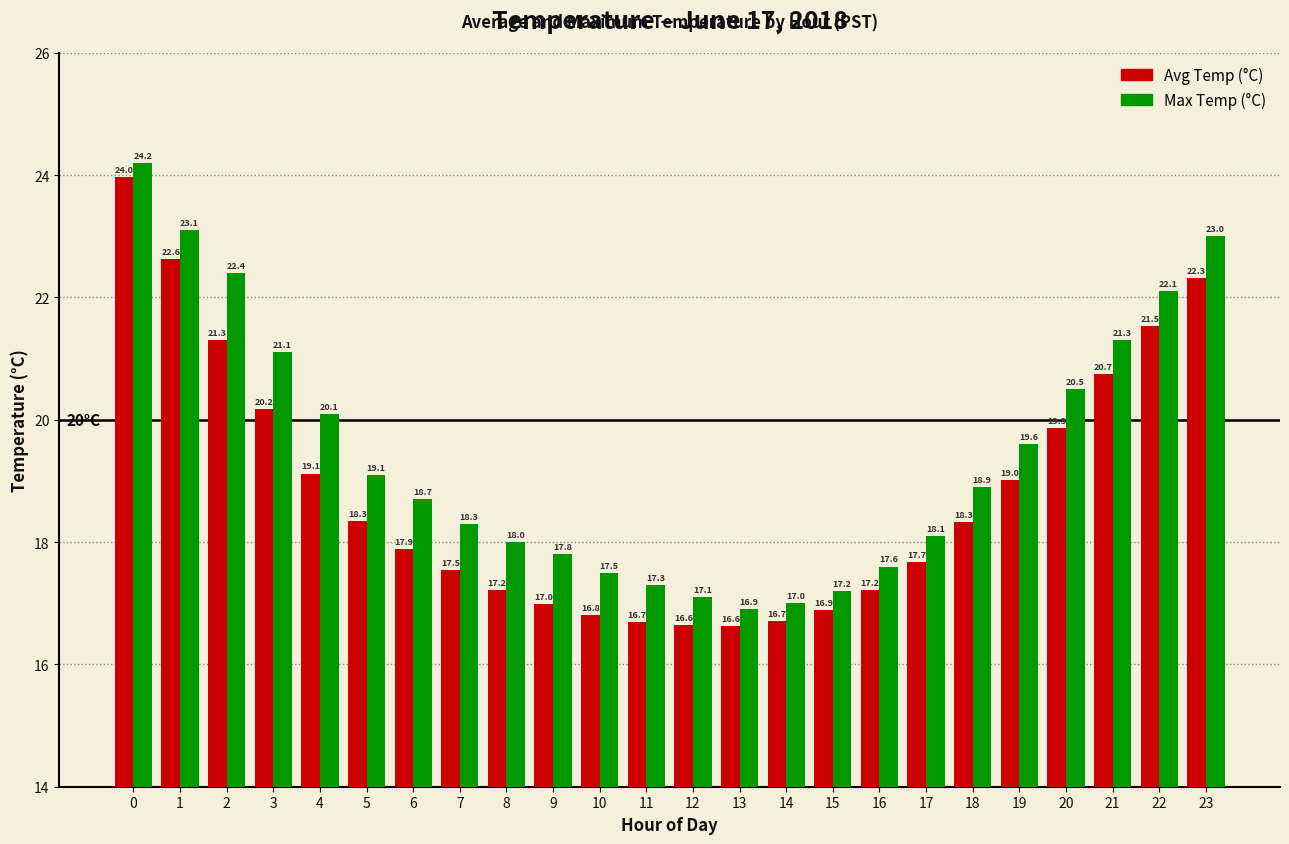

List the labels in order of Max Temp (°C) value, largest first.

0, 1, 23, 2, 22, 21, 3, 20, 4, 19, 5, 18, 6, 7, 17, 8, 9, 16, 10, 11, 15, 12, 14, 13